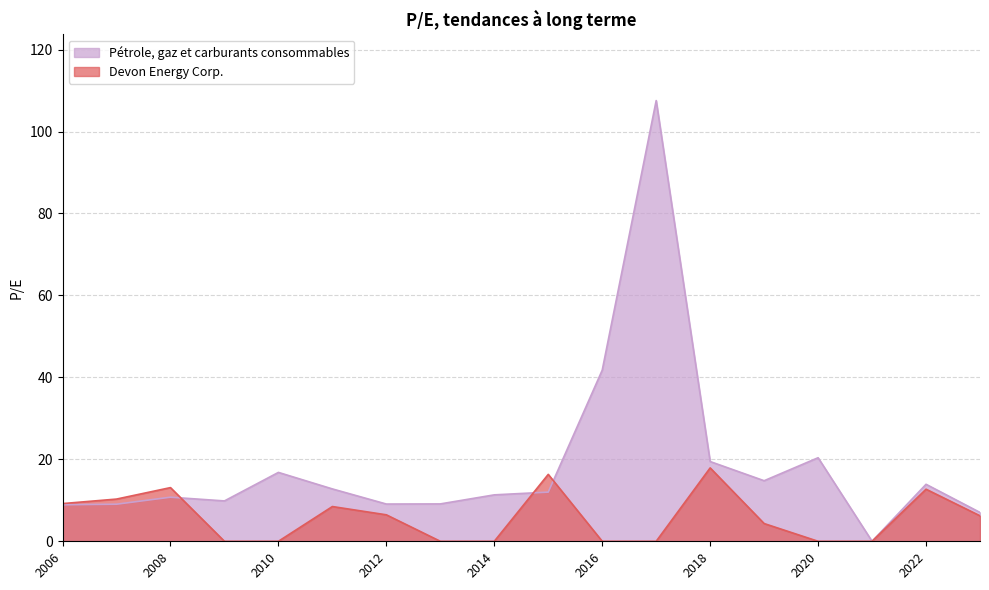

The Devon Energy Corp. series shows 10.0 at 2021-02-17. True or false?

False